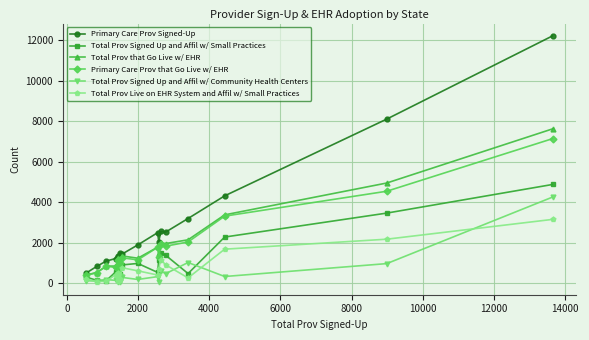

What is the highest value of the Total Prov Live on EHR System and Affil w/ Small Practices series?

3162